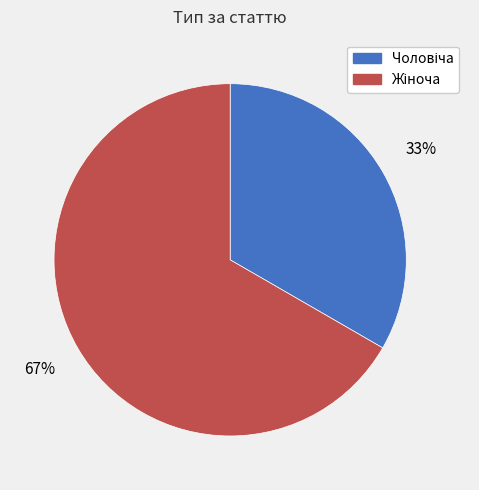

Is there any slice that represents more than half of the pie?

Yes